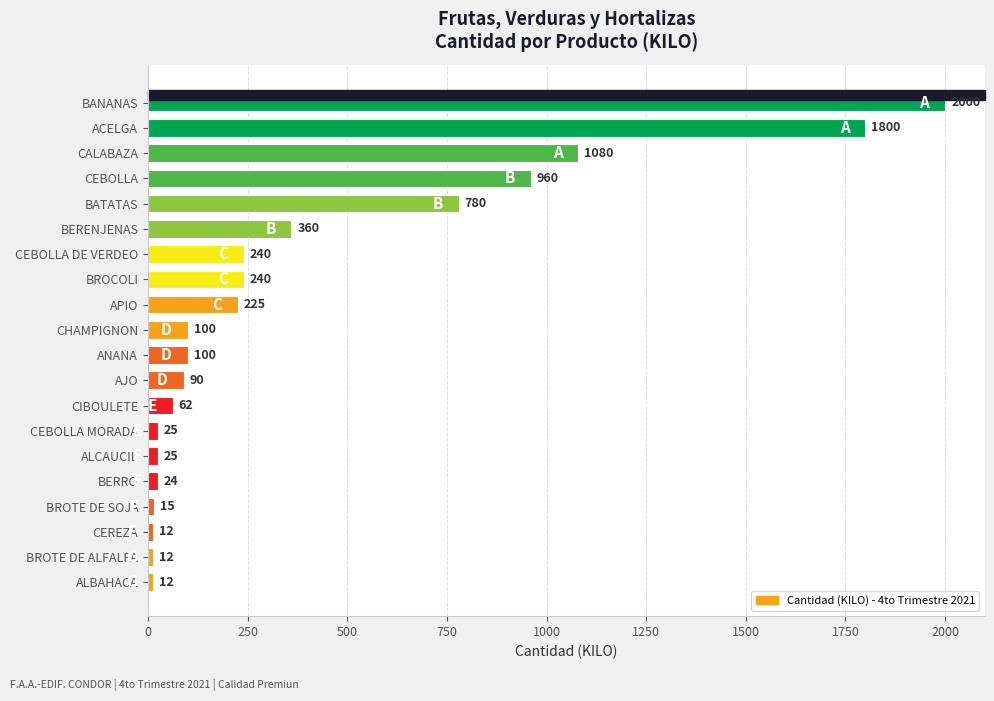

What is the difference between the maximum and minimum values?

1988